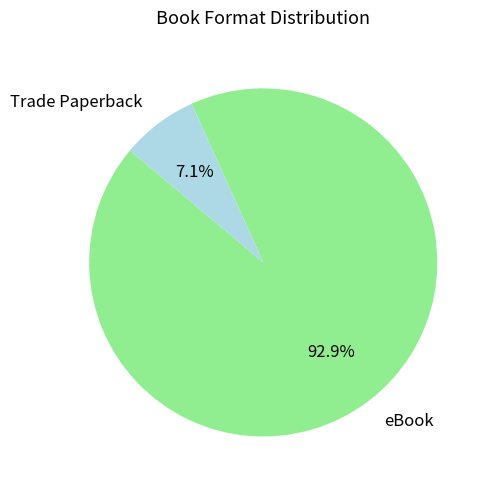

To the nearest percent, what is the difference between the largest and smallest slice percentages?

86%